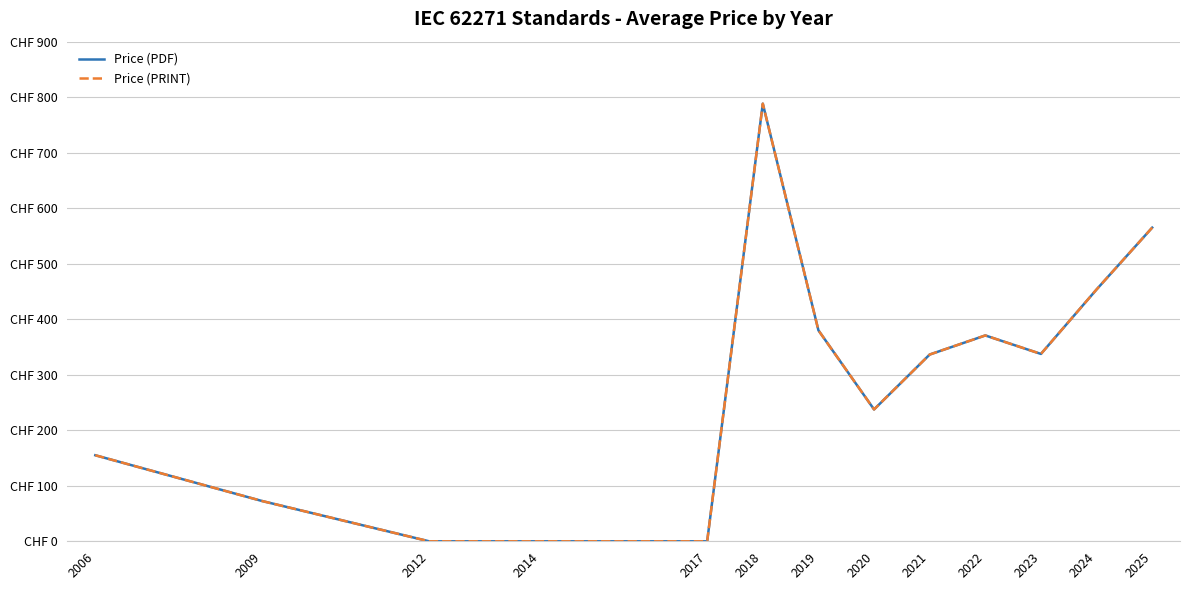

Is this an area chart (filled region under the line)?

No